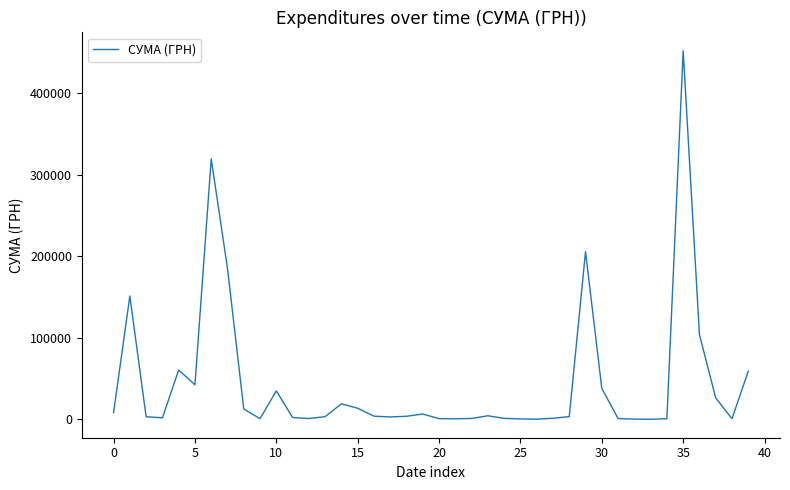

What is the greatest value displayed?

452100.0